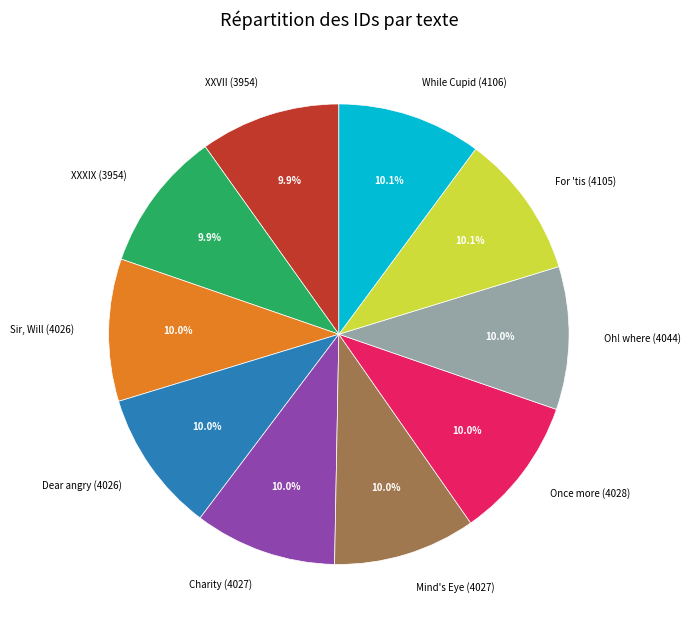

Is Charity (4027) the majority of the pie?

No